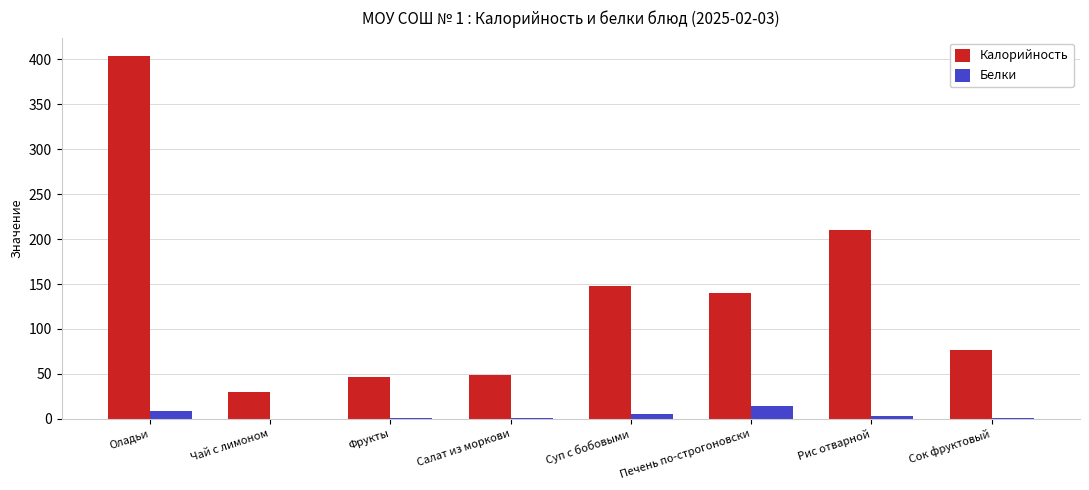

What is the greatest value displayed?

404.1